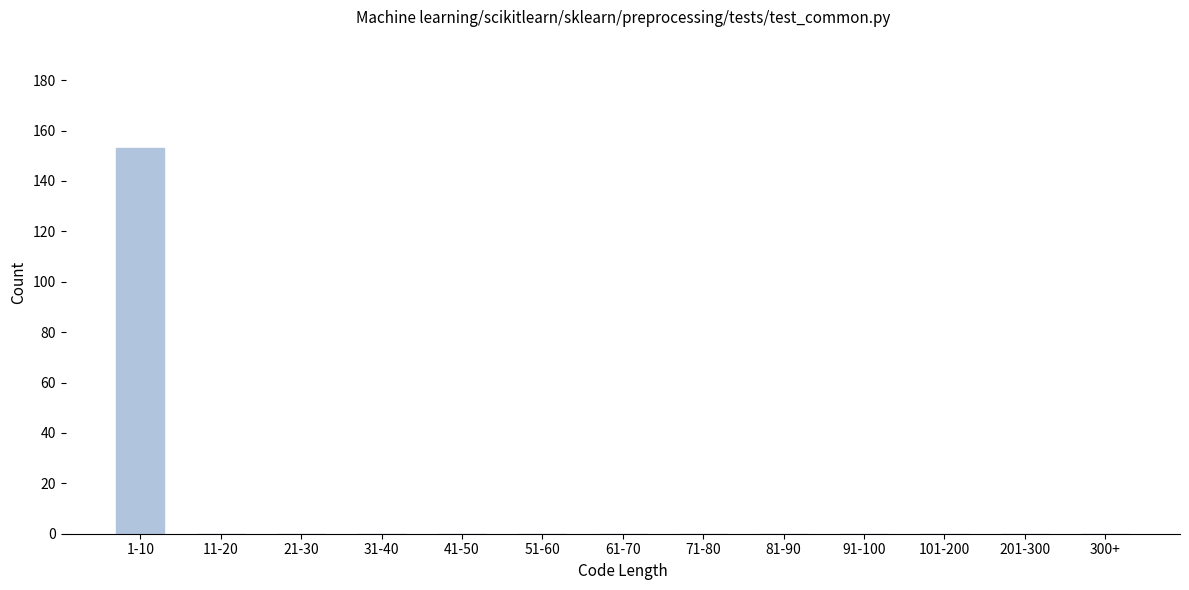

Reading right to left, list all the values displayed in this chart.

300+=0	201-300=0	101-200=0	91-100=0	81-90=0	71-80=0	61-70=0	51-60=0	41-50=0	31-40=0	21-30=0	11-20=0	1-10=153